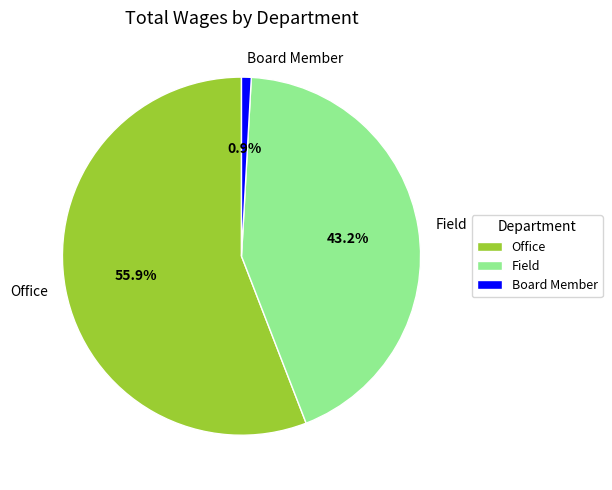

How many segments does this pie chart have?

3